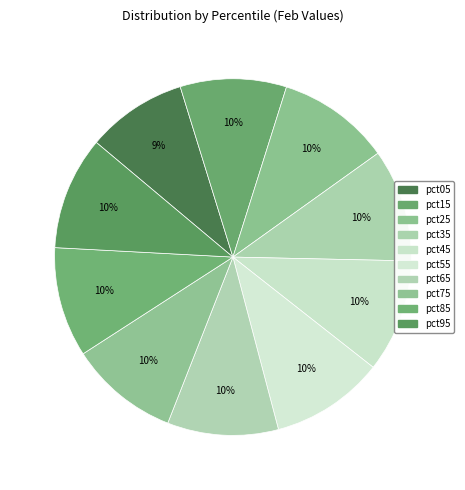

Count the number of slices in the pie.

10